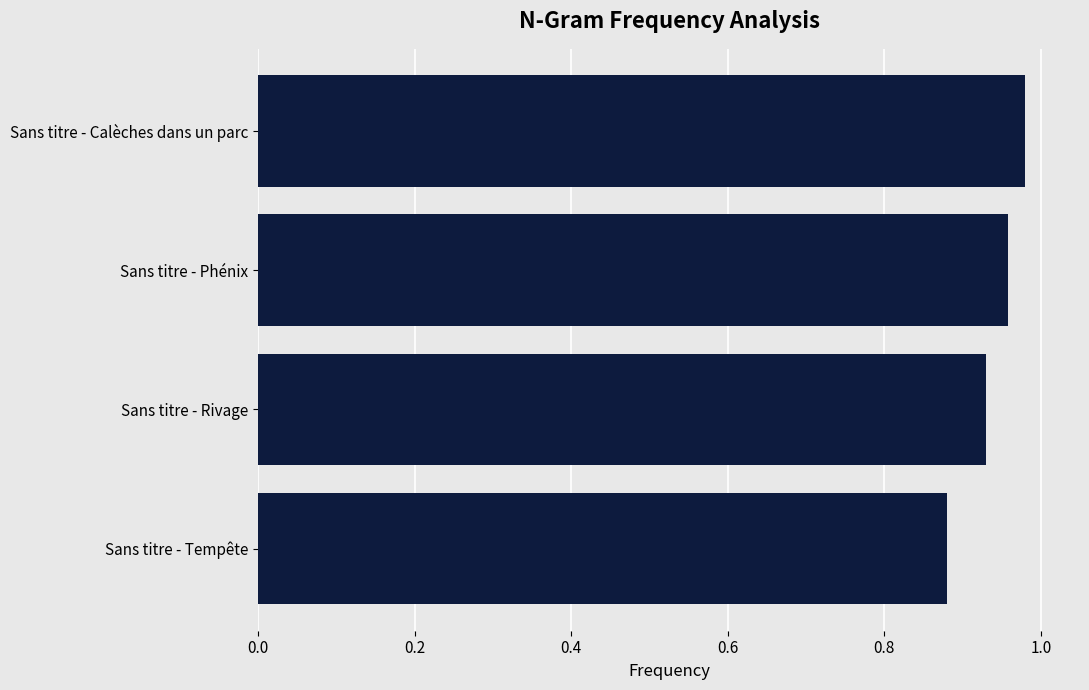

Is it true that the value at Sans titre - Calèches dans un parc is 1.4?

False